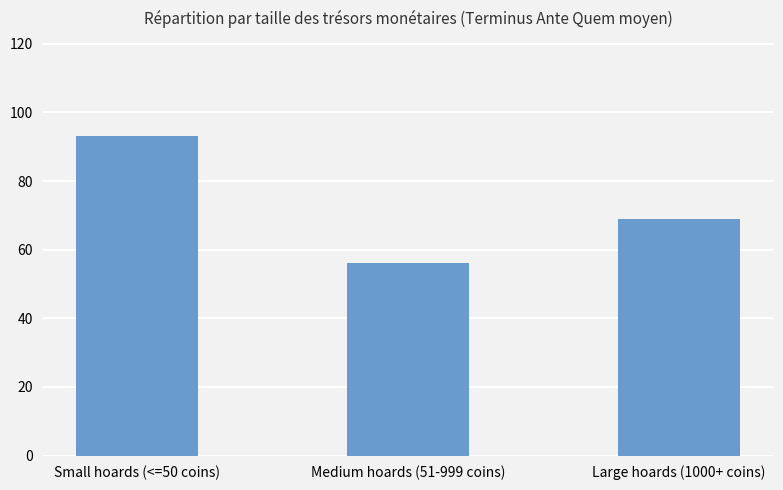

Reading left to right, transcribe all the data shown in this chart.

93.0	56.2	69.0